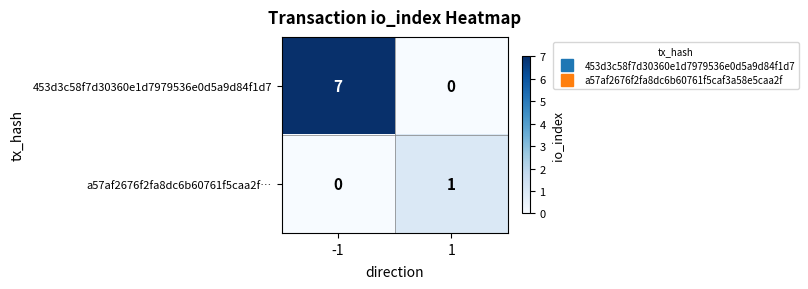

Which series has the largest total across all categories?

453d3c58f7d30360e1d7979536e0d5a9d84f1d7